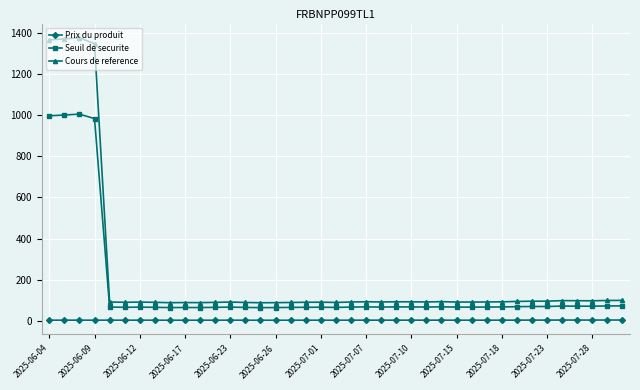

What is the highest value of the Seuil de securite series?

1005.7